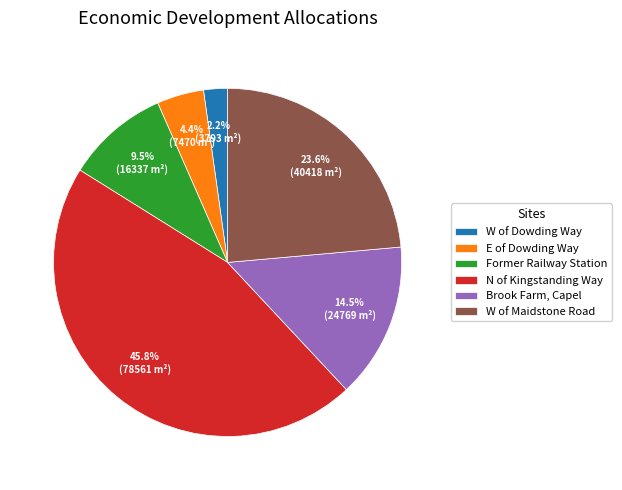

Does N of Kingstanding Way account for over 50% of the chart?

No